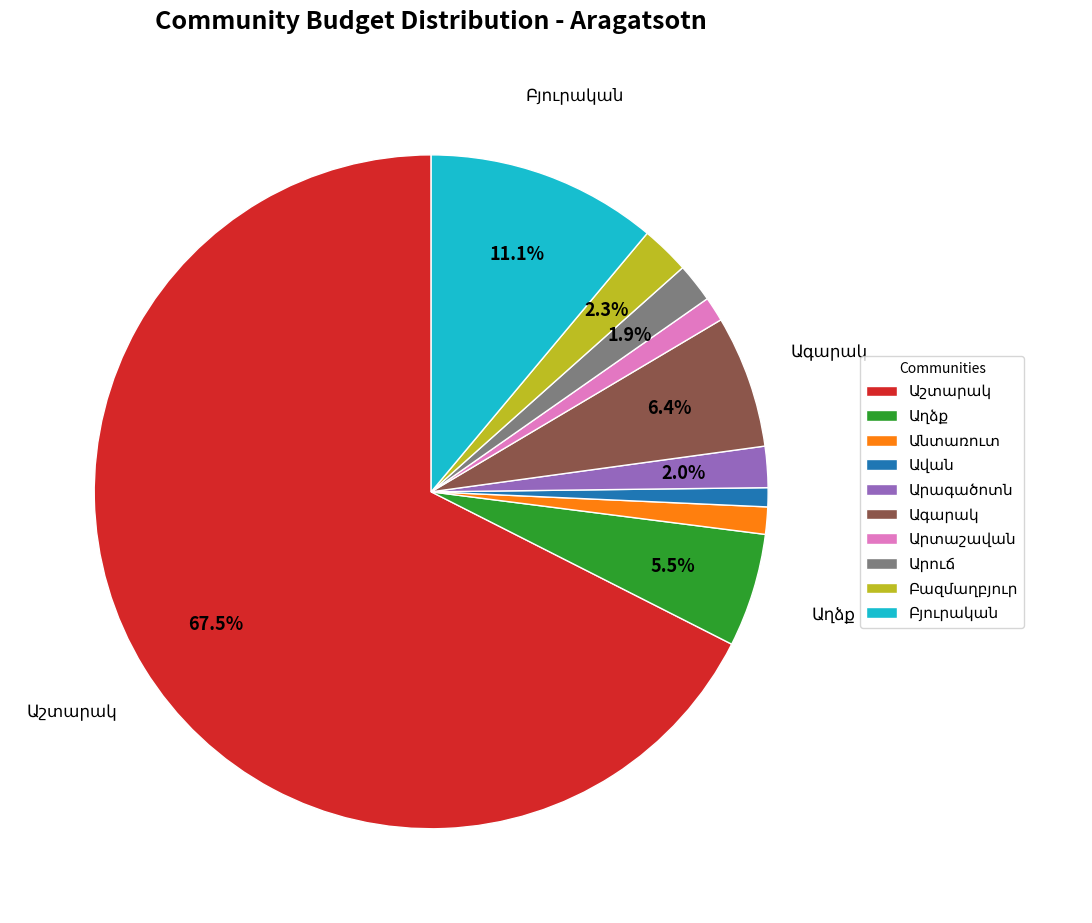

Does any single category account for the majority?

Yes